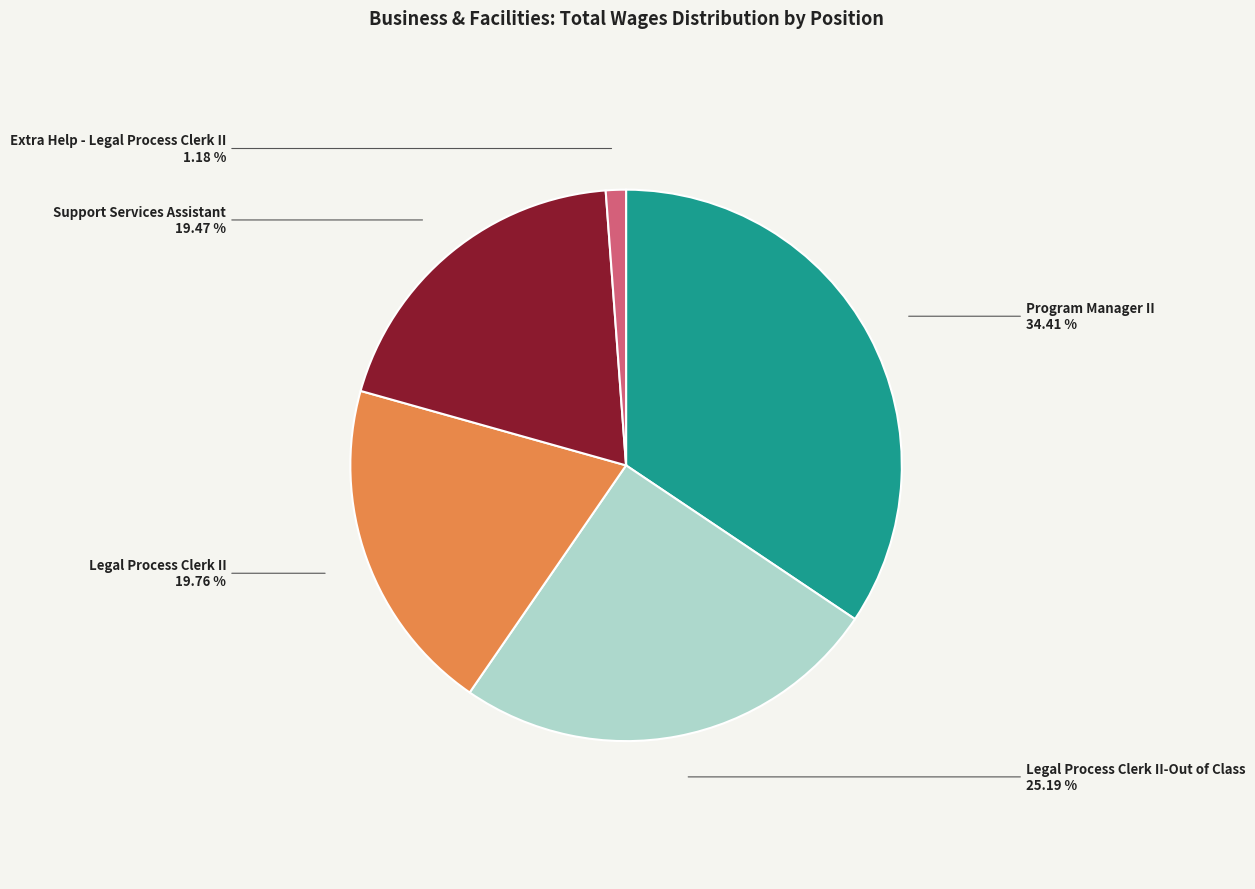

Is there any slice that represents more than half of the pie?

No